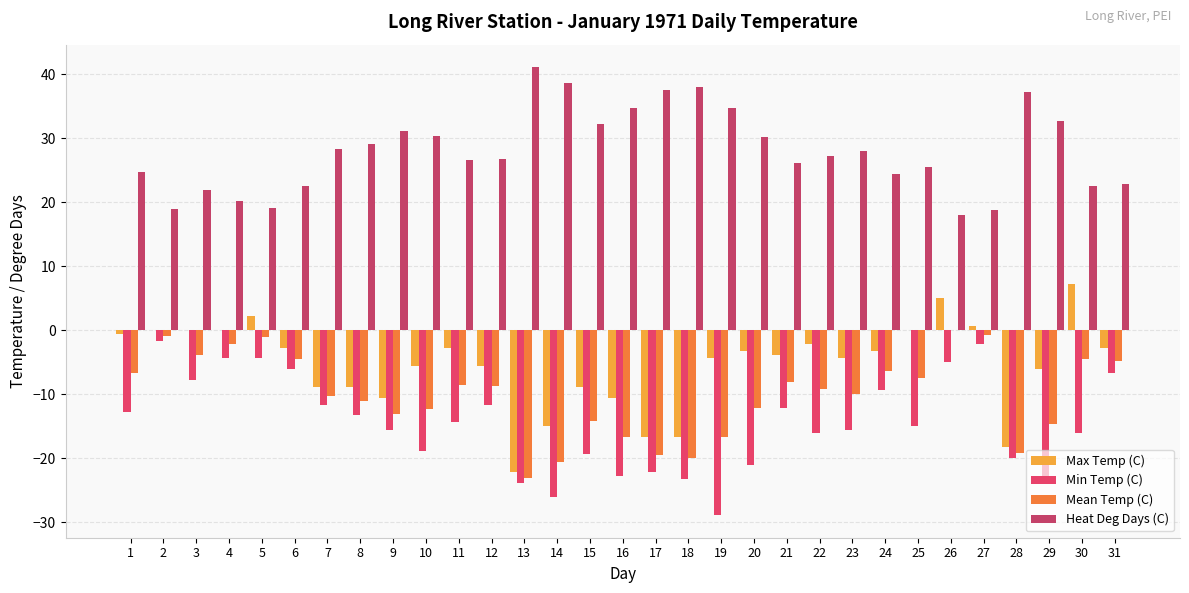

Reading left to right, transcribe all the data shown in this chart.

Max Temp (C): 1=-0.6	2=0.0	3=0.0	4=0.0	5=2.2	6=-2.8	7=-8.9	8=-8.9	9=-10.6	10=-5.6	11=-2.8	12=-5.6	13=-22.2	14=-15.0	15=-8.9	16=-10.6	17=-16.7	18=-16.7	19=-4.4	20=-3.3	21=-3.9	22=-2.2	23=-4.4	24=-3.3	25=0.0	26=5.0	27=0.6	28=-18.3	29=-6.1	30=7.2	31=-2.8
Min Temp (C): 1=-12.8	2=-1.7	3=-7.8	4=-4.4	5=-4.4	6=-6.1	7=-11.7	8=-13.3	9=-15.6	10=-18.9	11=-14.4	12=-11.7	13=-23.9	14=-26.1	15=-19.4	16=-22.8	17=-22.2	18=-23.3	19=-28.9	20=-21.1	21=-12.2	22=-16.1	23=-15.6	24=-9.4	25=-15.0	26=-5.0	27=-2.2	28=-20.0	29=-23.3	30=-16.1	31=-6.7
Mean Temp (C): 1=-6.7	2=-0.9	3=-3.9	4=-2.2	5=-1.1	6=-4.5	7=-10.3	8=-11.1	9=-13.1	10=-12.3	11=-8.6	12=-8.7	13=-23.1	14=-20.6	15=-14.2	16=-16.7	17=-19.5	18=-20.0	19=-16.7	20=-12.2	21=-8.1	22=-9.2	23=-10.0	24=-6.4	25=-7.5	26=0.0	27=-0.8	28=-19.2	29=-14.7	30=-4.5	31=-4.8
Heat Deg Days (C): 1=24.7	2=18.9	3=21.9	4=20.2	5=19.1	6=22.5	7=28.3	8=29.1	9=31.1	10=30.3	11=26.6	12=26.7	13=41.1	14=38.6	15=32.2	16=34.7	17=37.5	18=38.0	19=34.7	20=30.2	21=26.1	22=27.2	23=28.0	24=24.4	25=25.5	26=18.0	27=18.8	28=37.2	29=32.7	30=22.5	31=22.8